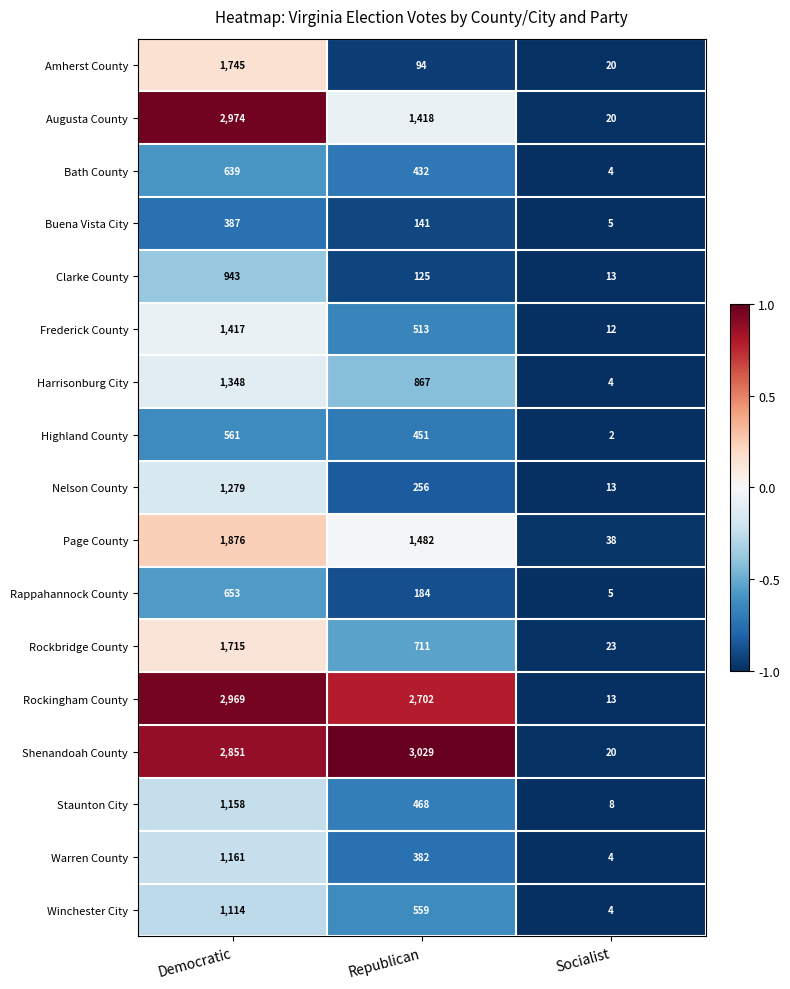

Which series has the widest spread of values?

Shenandoah County